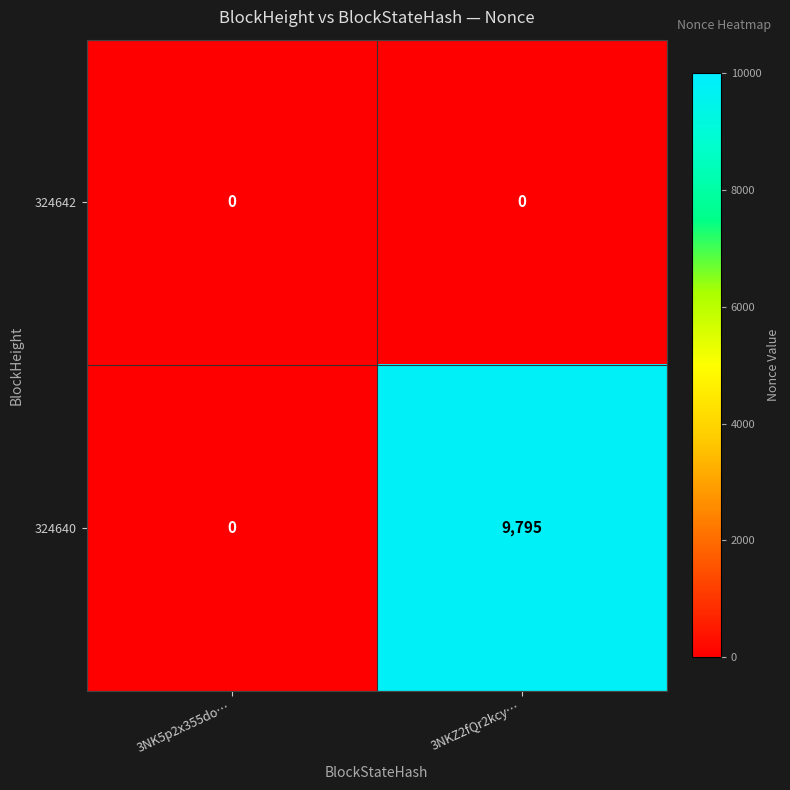

Read the 324640 value at 3NKZ2fQr2kcy…, to the nearest 10.

9800